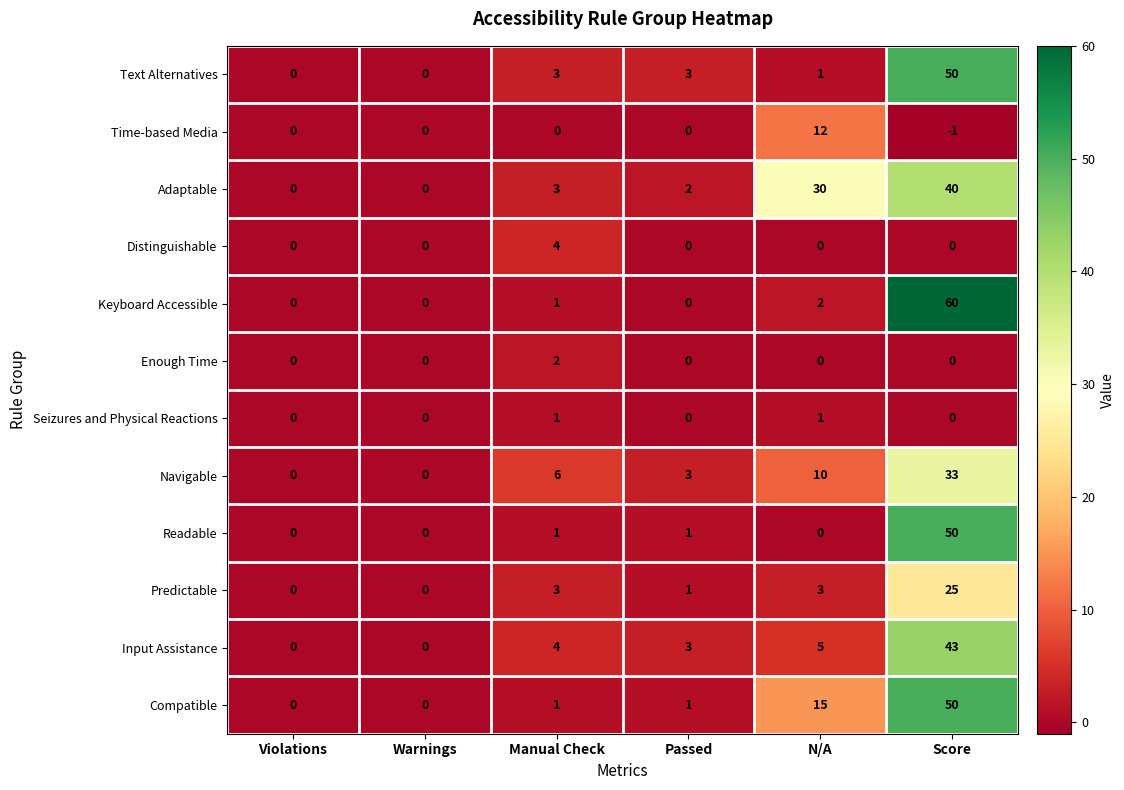

What is the total value across all series at Manual Check?

29